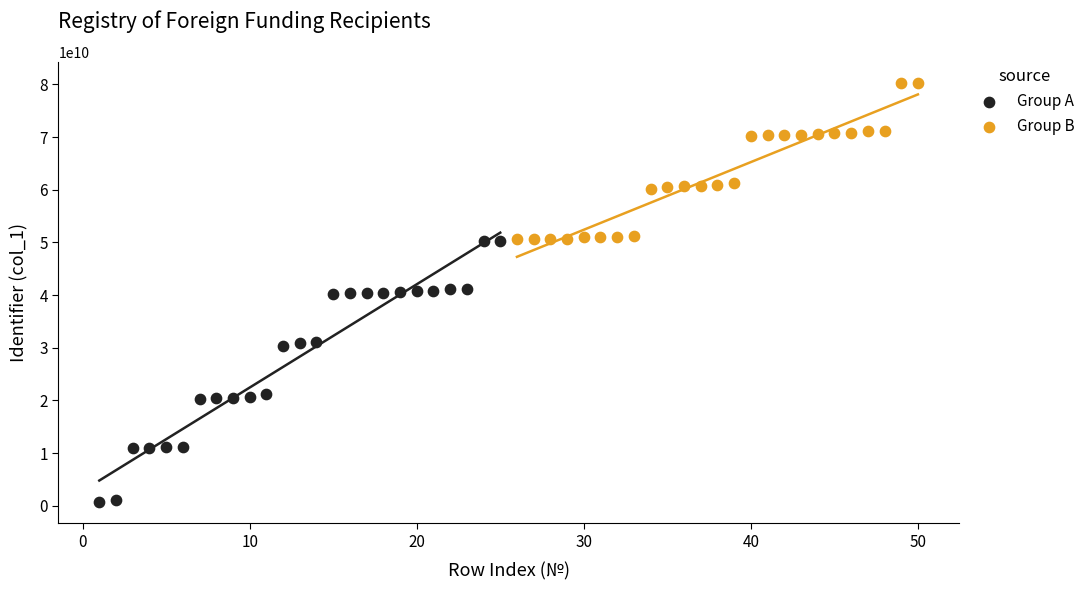

What are all the series names shown in the legend?

Group A, Group B